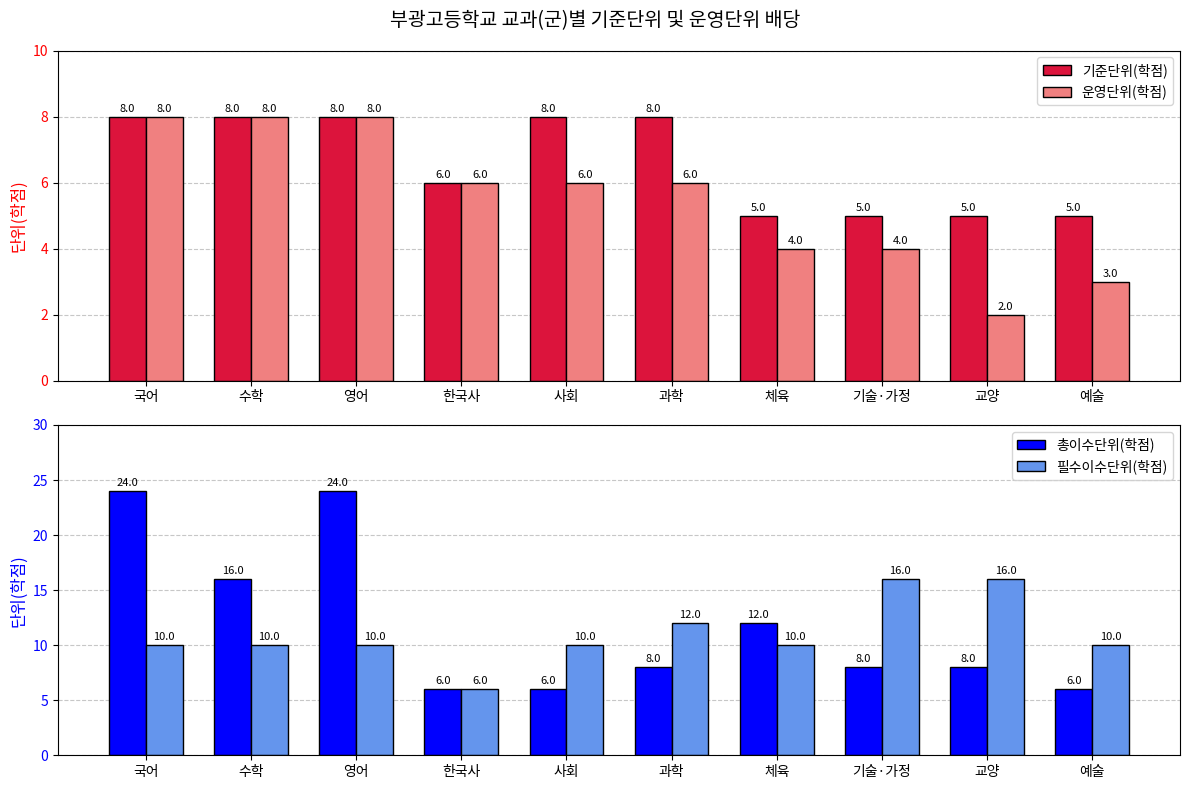

What position from the right is 사회?

6